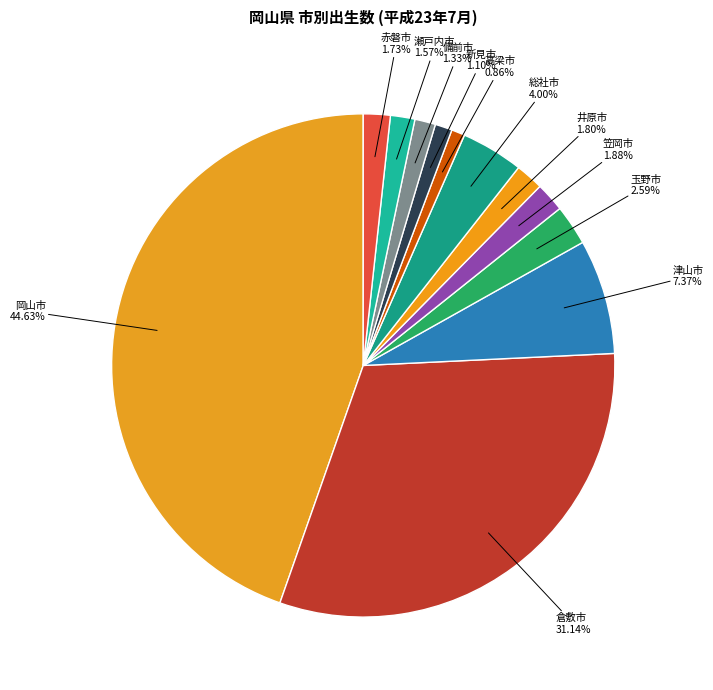

To the nearest percent, what is the difference between the 高梁市 and 倉敷市 slice percentages?

30%